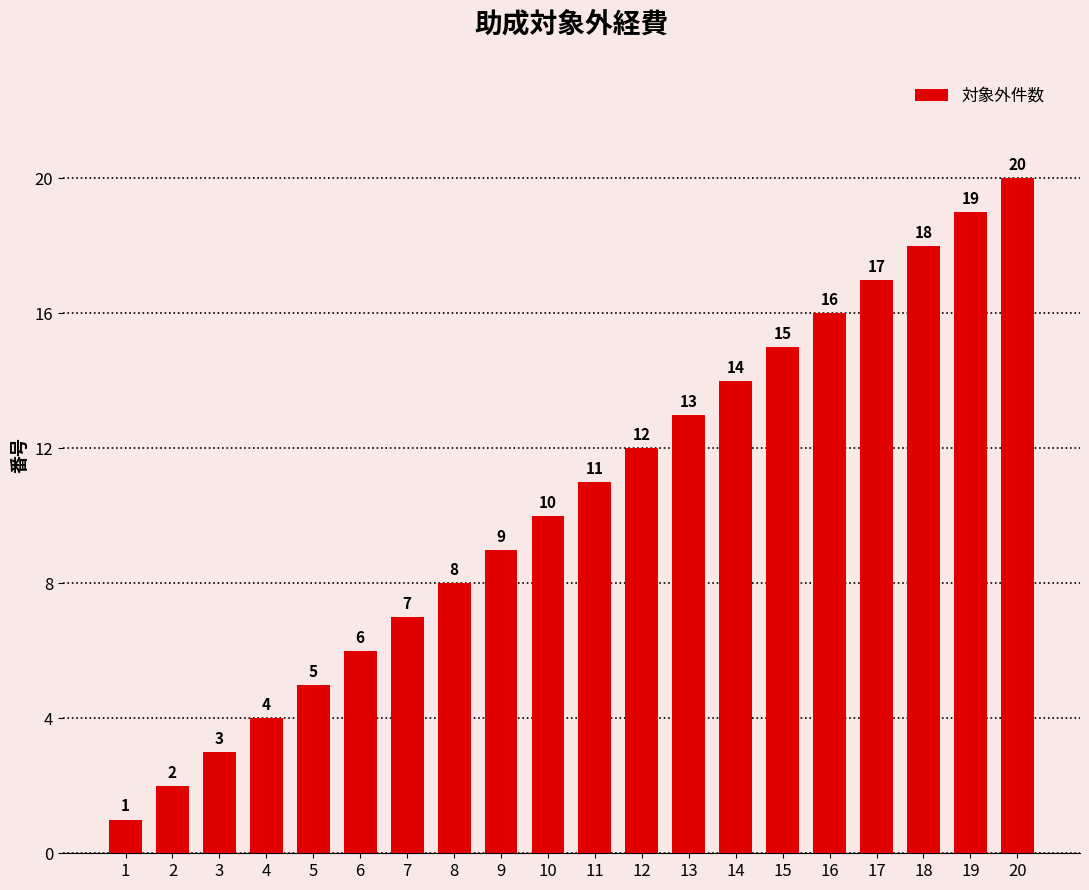

What is the difference between the values at 13 and 3?

10